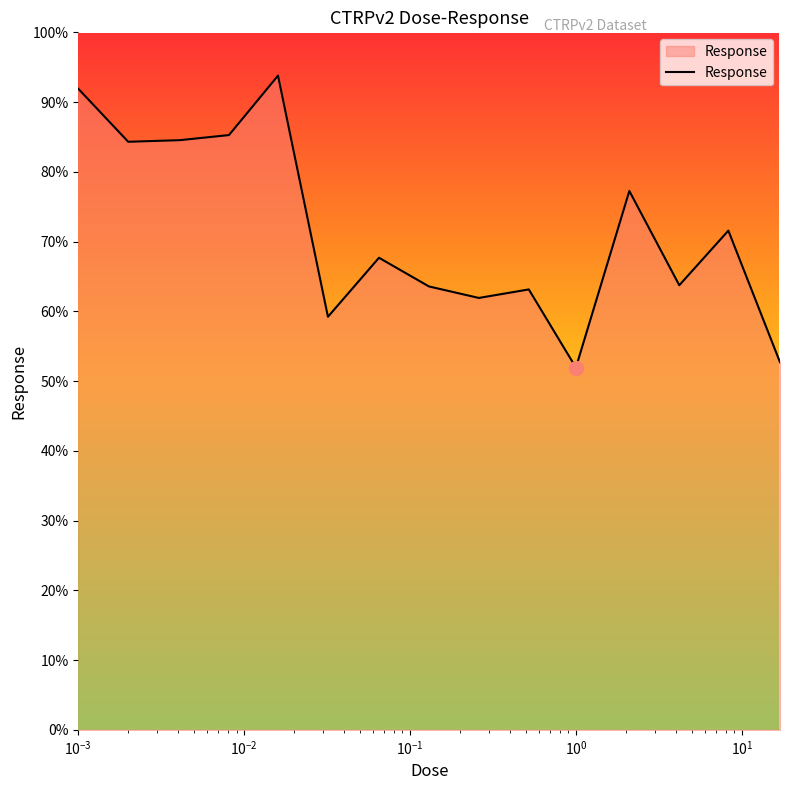

What is the smallest value displayed?

51.9